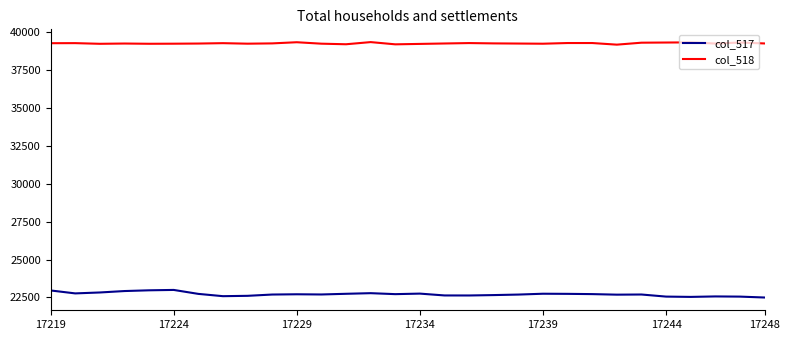

Which series has the largest total across all categories?

col_518